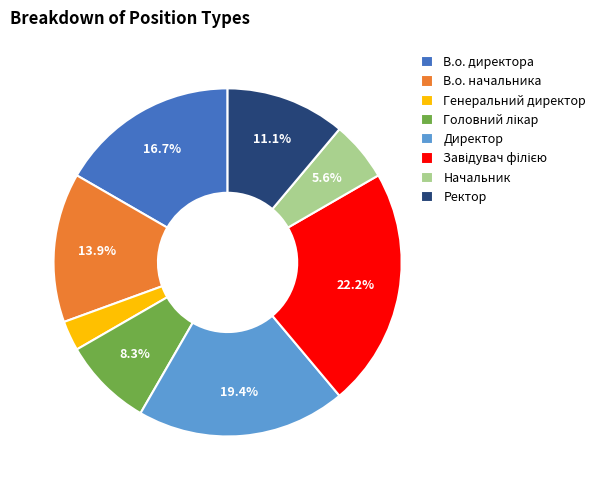

Between В.о. начальника and Начальник, which is larger?

В.о. начальника